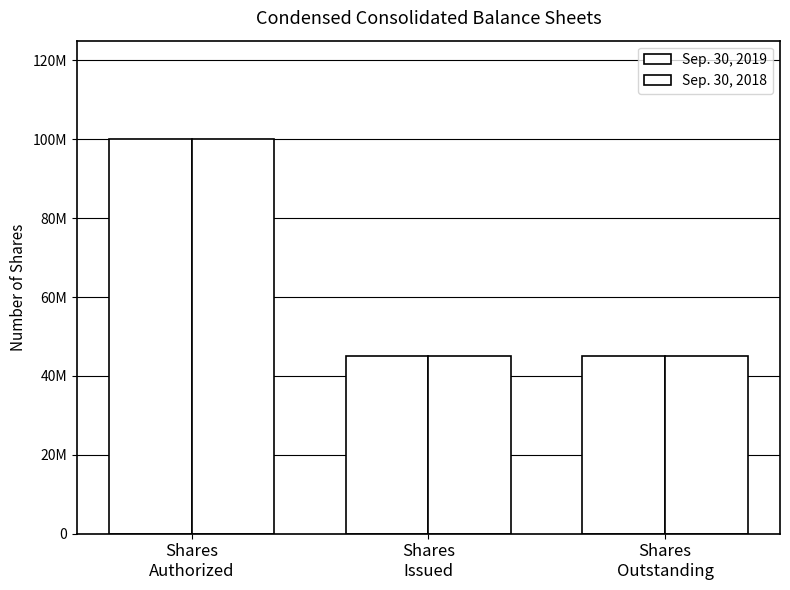

What is the sum of the Sep. 30, 2018 values at Shares
Issued and Shares
Authorized?

145050000